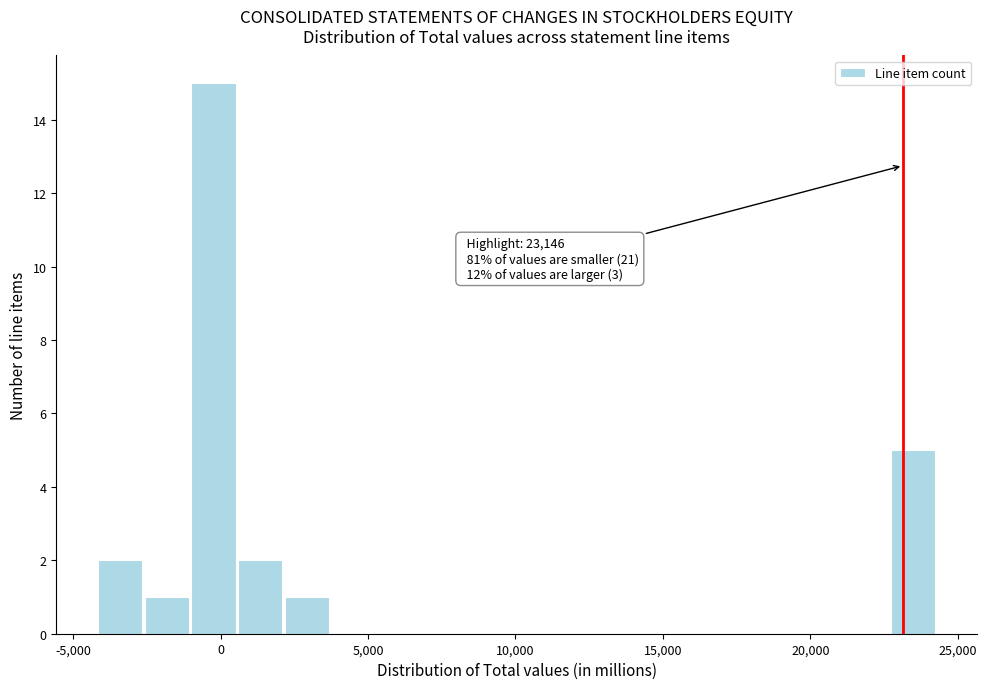

Around what value on the x-axis is the tallest bar? Give the approximate position of its centre, as read against the axis.

0